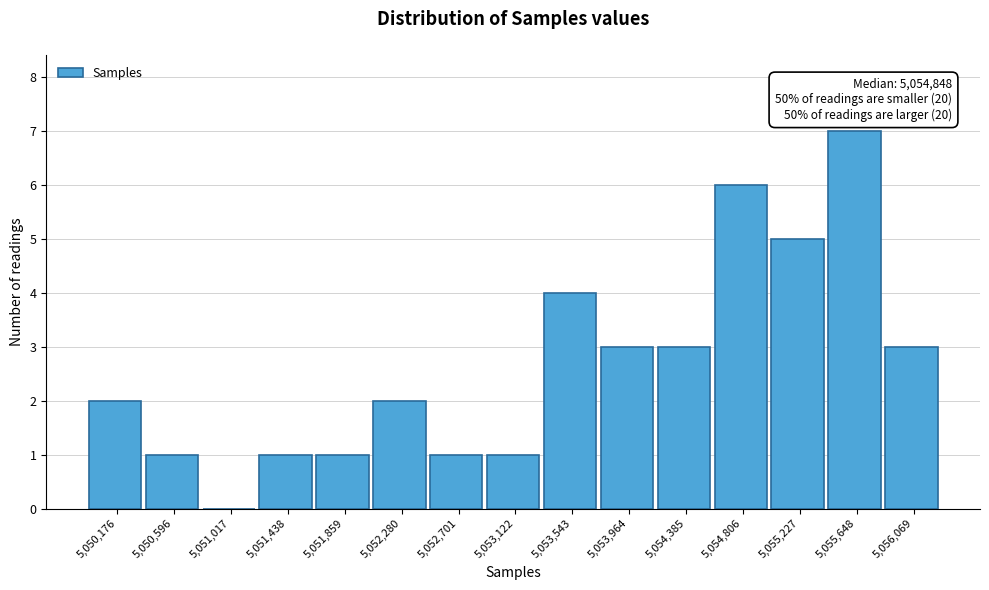

Reading left to right, transcribe all the data shown in this chart.

5,050,176=2	5,050,596=1	5,051,017=0	5,051,438=1	5,051,859=1	5,052,280=2	5,052,701=1	5,053,122=1	5,053,543=4	5,053,964=3	5,054,385=3	5,054,806=6	5,055,227=5	5,055,648=7	5,056,069=3